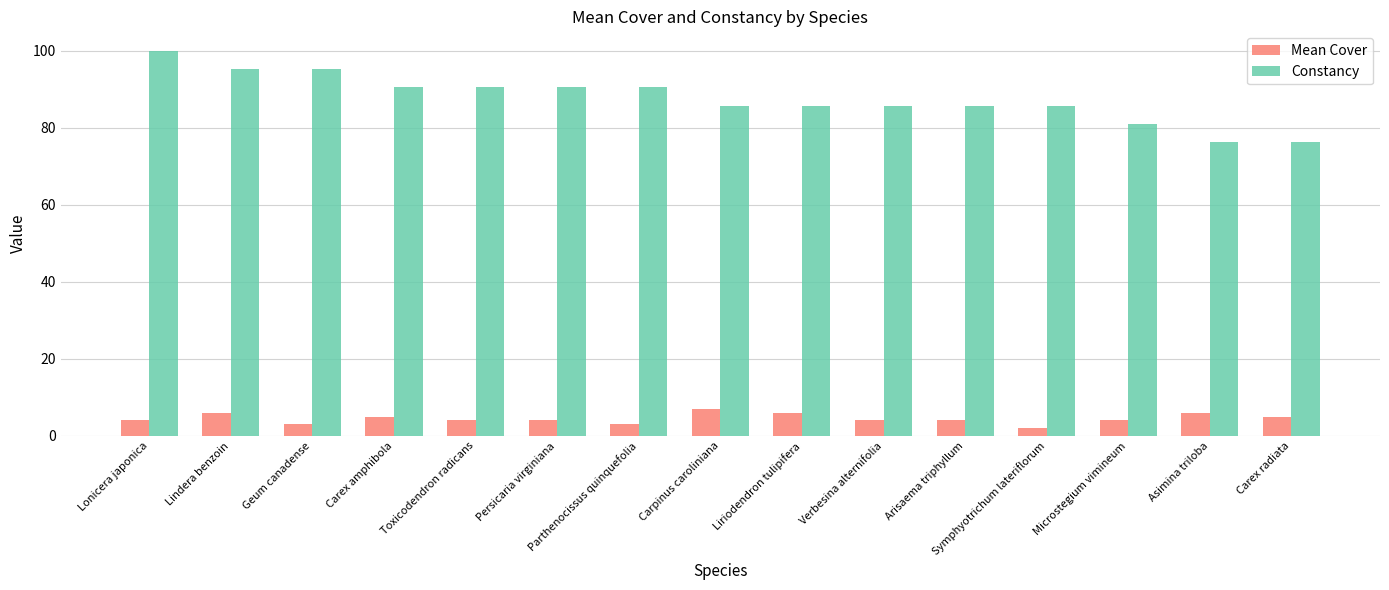

List the series in order of their overall mean, lowest first.

Mean Cover, Constancy